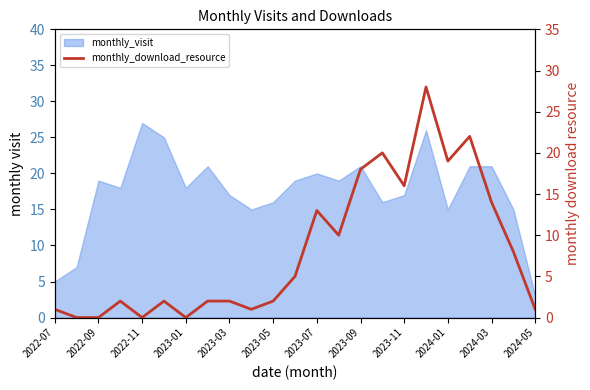

How many interior local valleys (lower than both neighbors) does the data have?

6